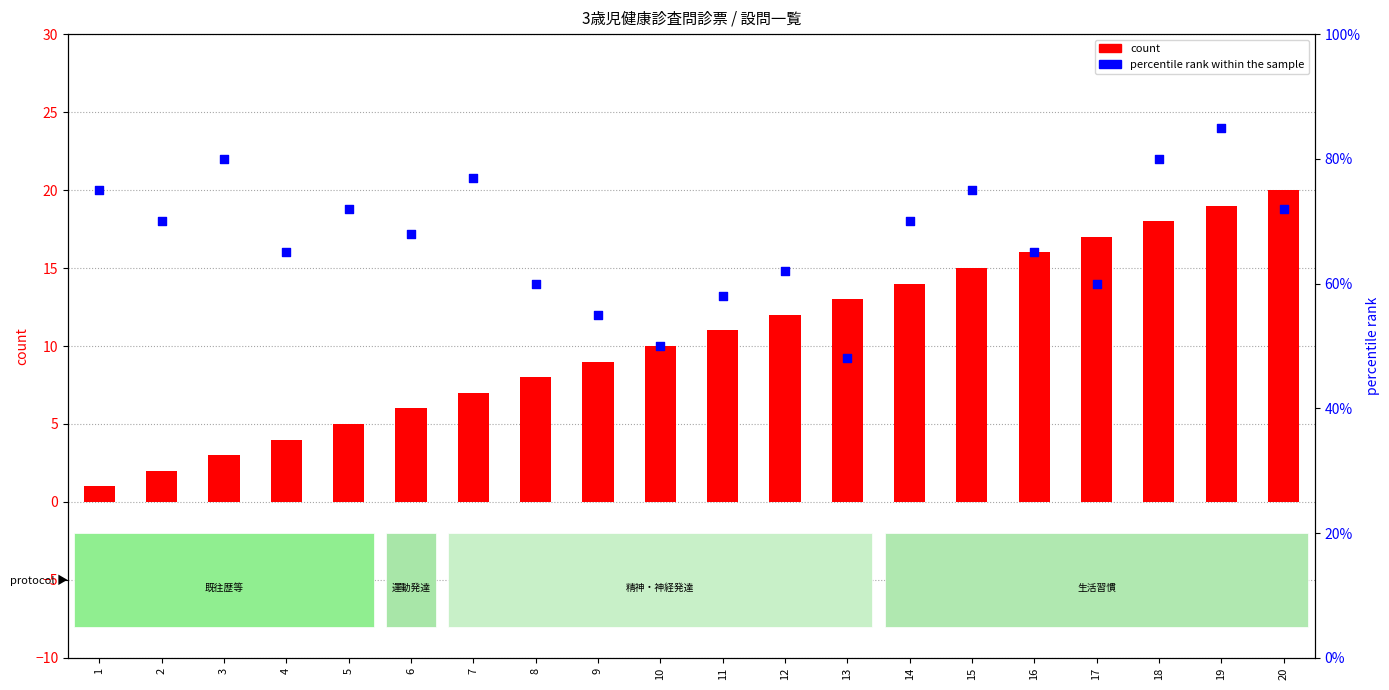

Which series has the largest Y range (max minus min)?

percentile rank within the sample